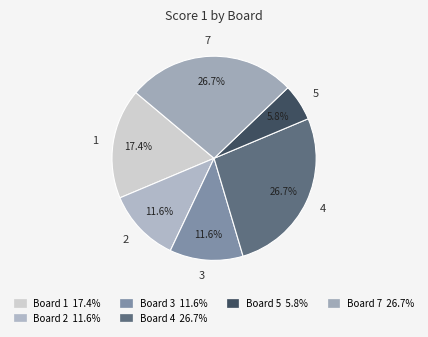

To the nearest percent, what is the average slice percentage?

17%